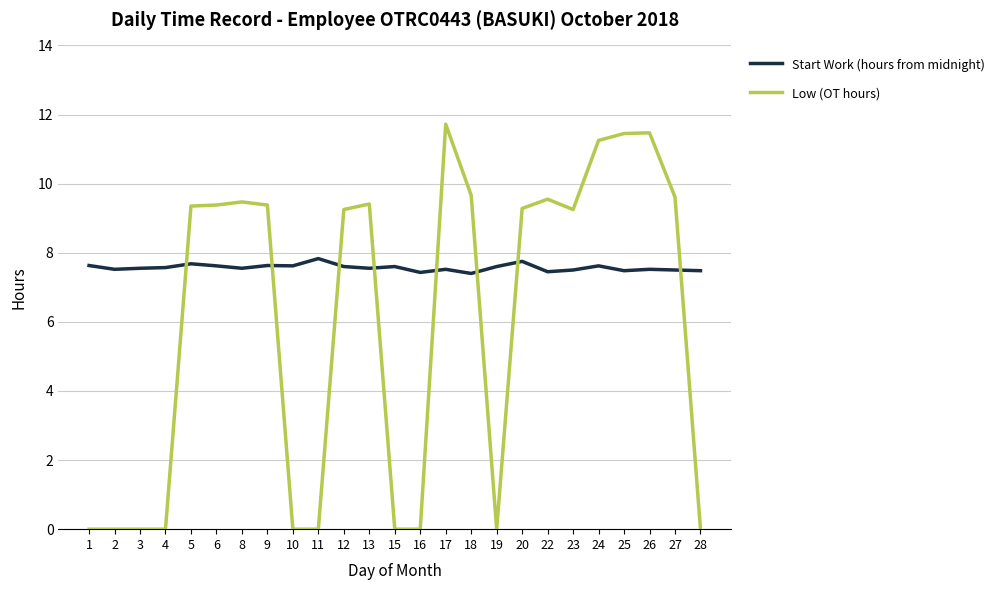

Which series has the largest total across all categories?

Start Work (hours from midnight)